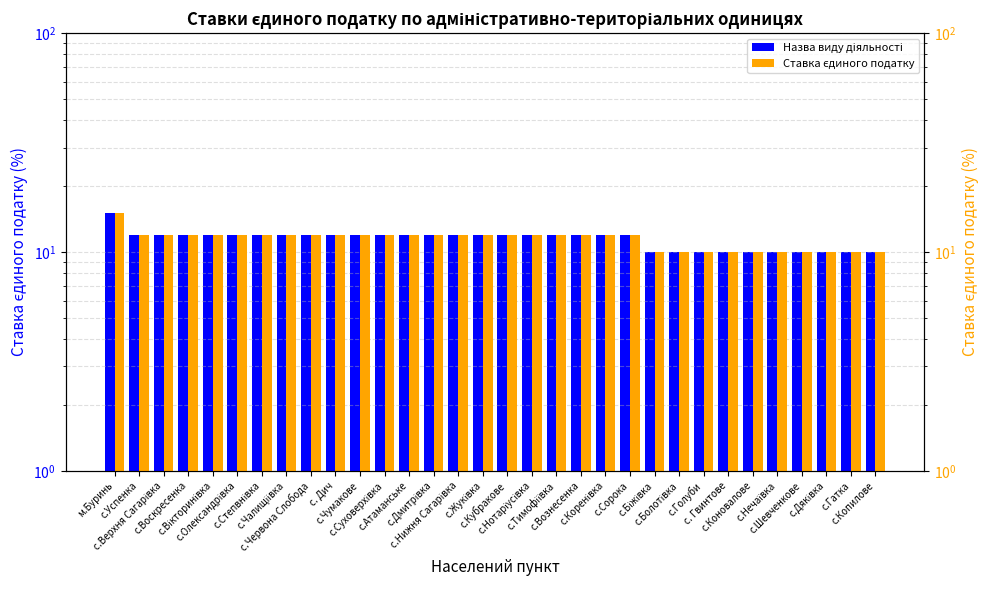

The value of Ставка єдиного податку at с. Гвинтове is 10. True or false?

True